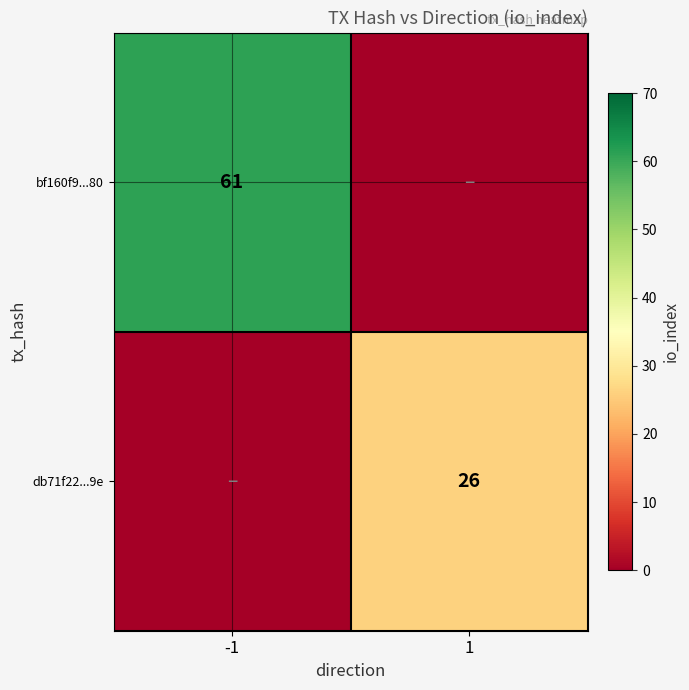

Is the value of db71f22...9e at 1 greater than the value of bf160f9...80 at -1?

No